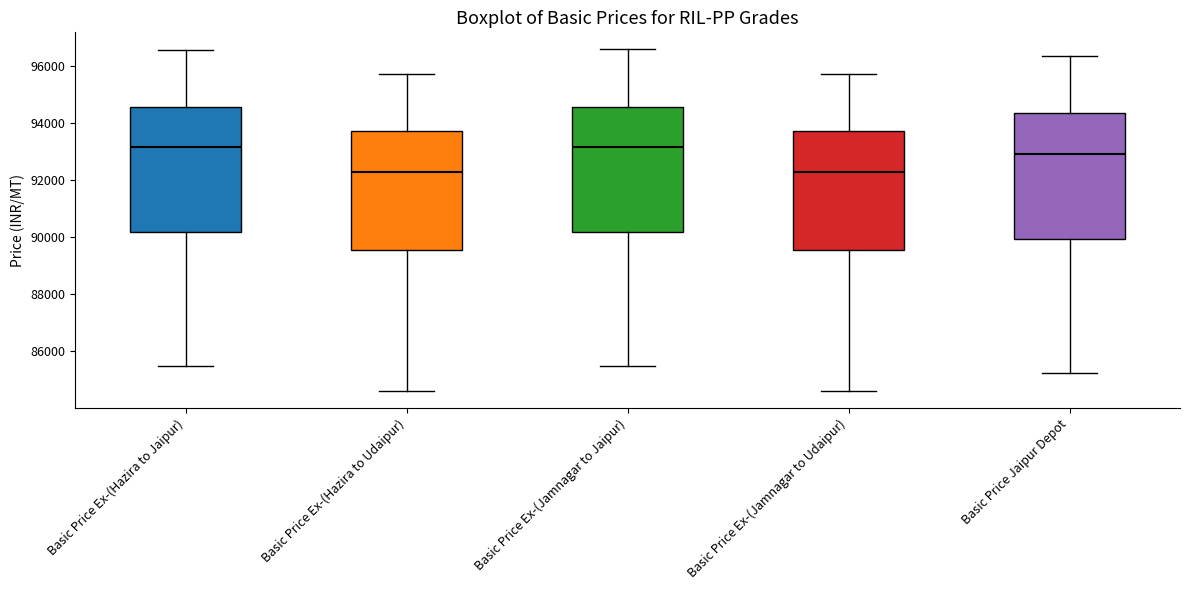

Where is the upper edge of the box for Basic Price Ex-(Jamnagar to Jaipur) on the y-axis? The values are not printed on the chart, so give them approximately, as read against the axis.

94600